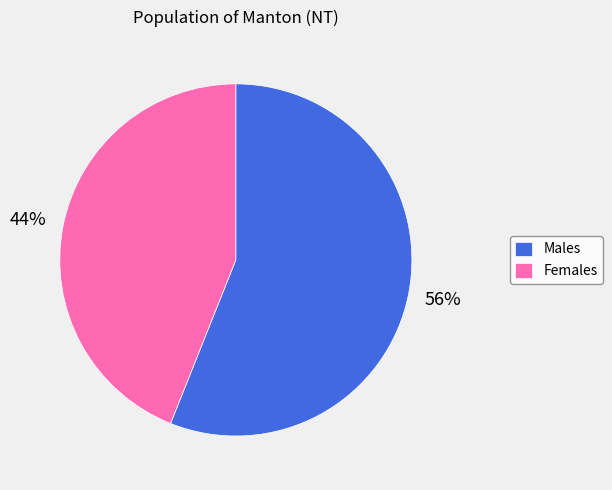

To the nearest percent, what portion does Males represent?

56%